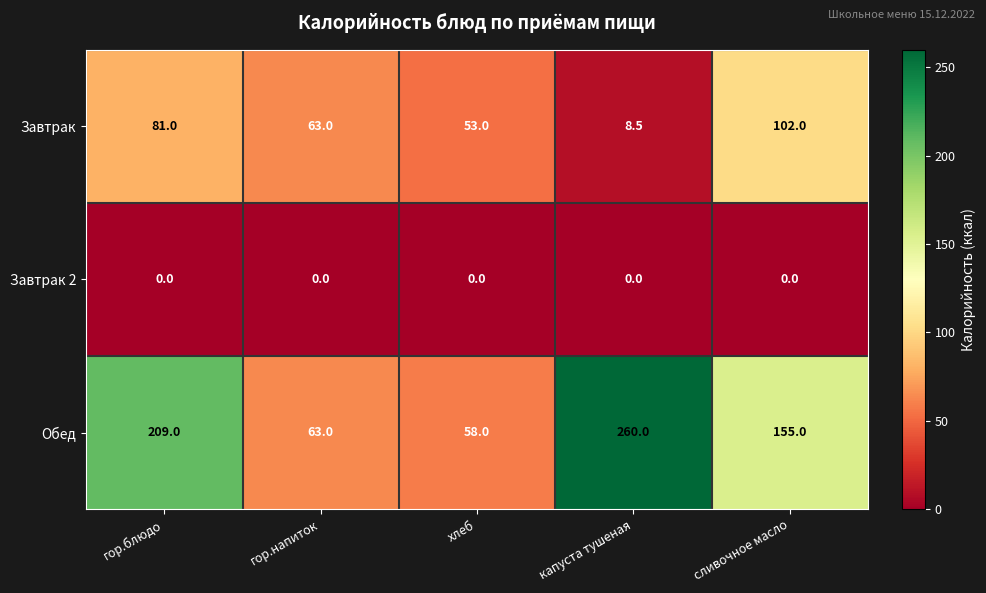

At which label does Завтрак first exceed 63?

гор.блюдо